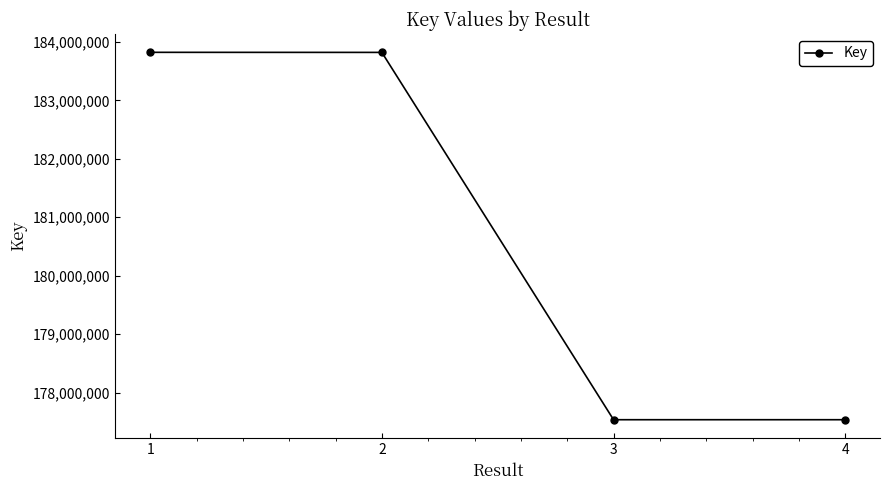

The value at 3 is 177534819. True or false?

True